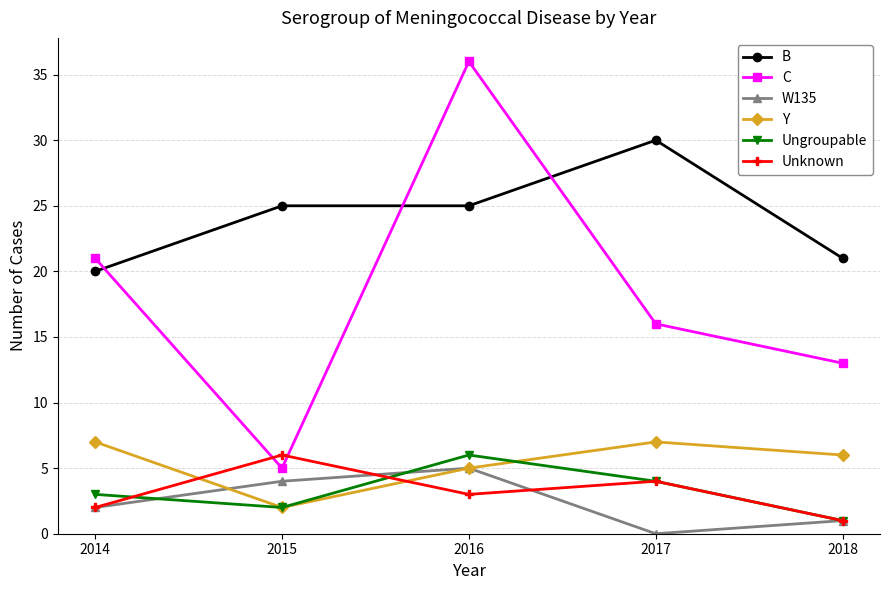

At which category does W135 reach its first local peak?

2016